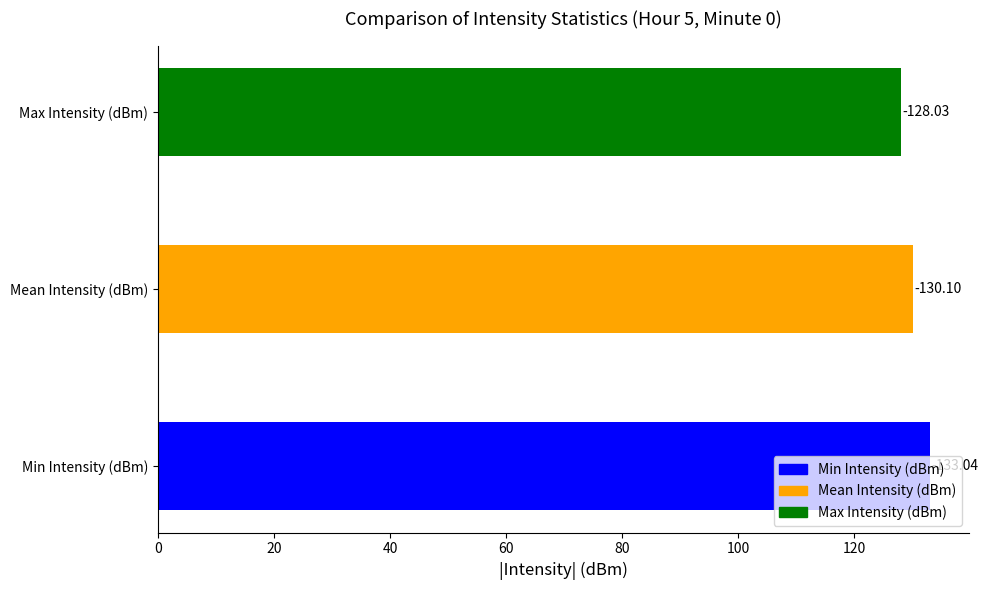

What is the difference between the maximum and minimum values?

5.0